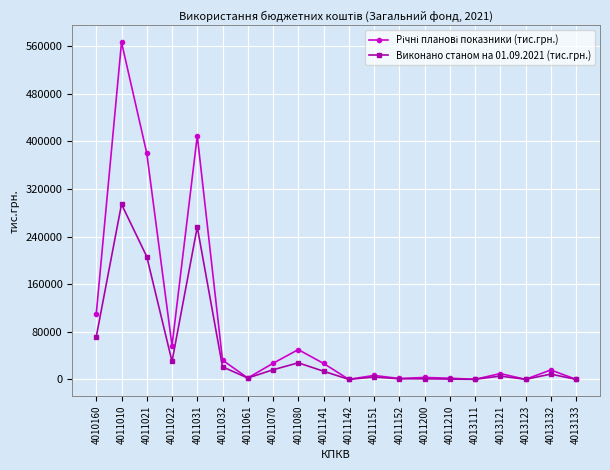

What is the sum of the Виконано станом на 01.09.2021 (тис.грн.) values at 4013133 and 4013123?

94.5